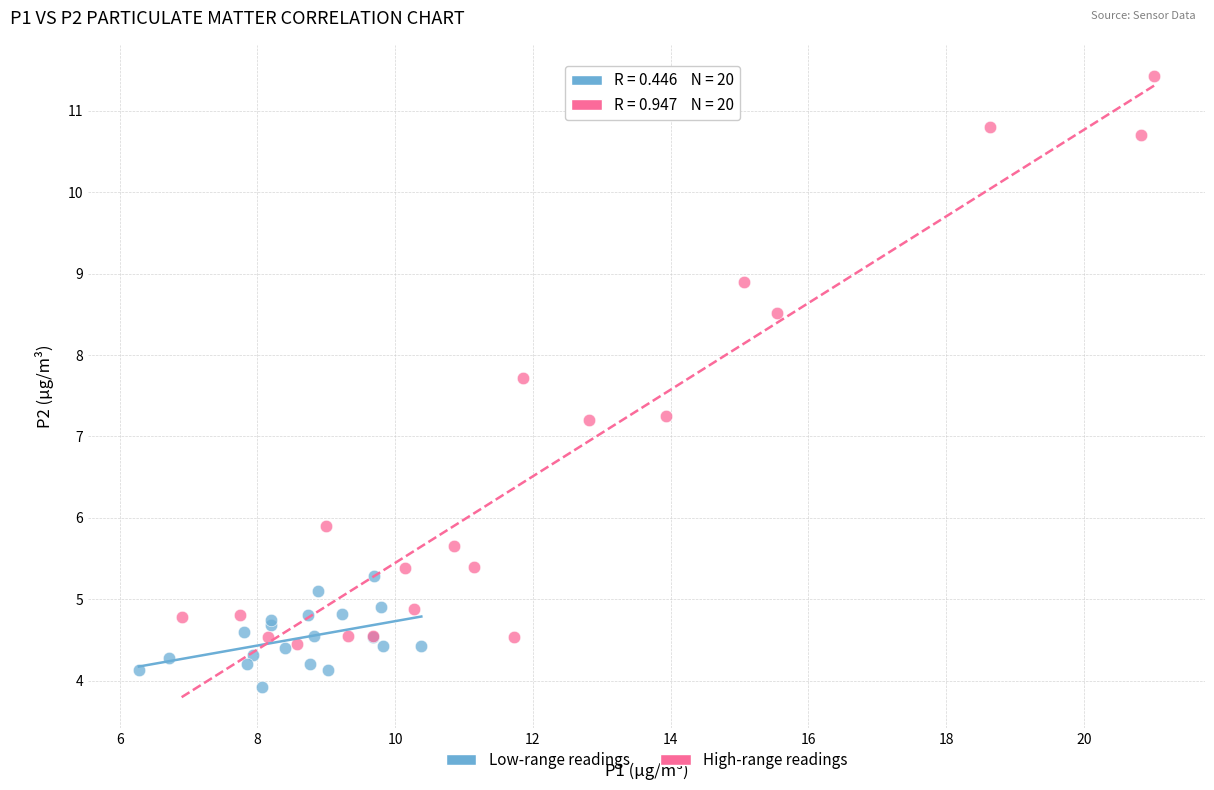

Which series contains the highest Y value?

High-range readings